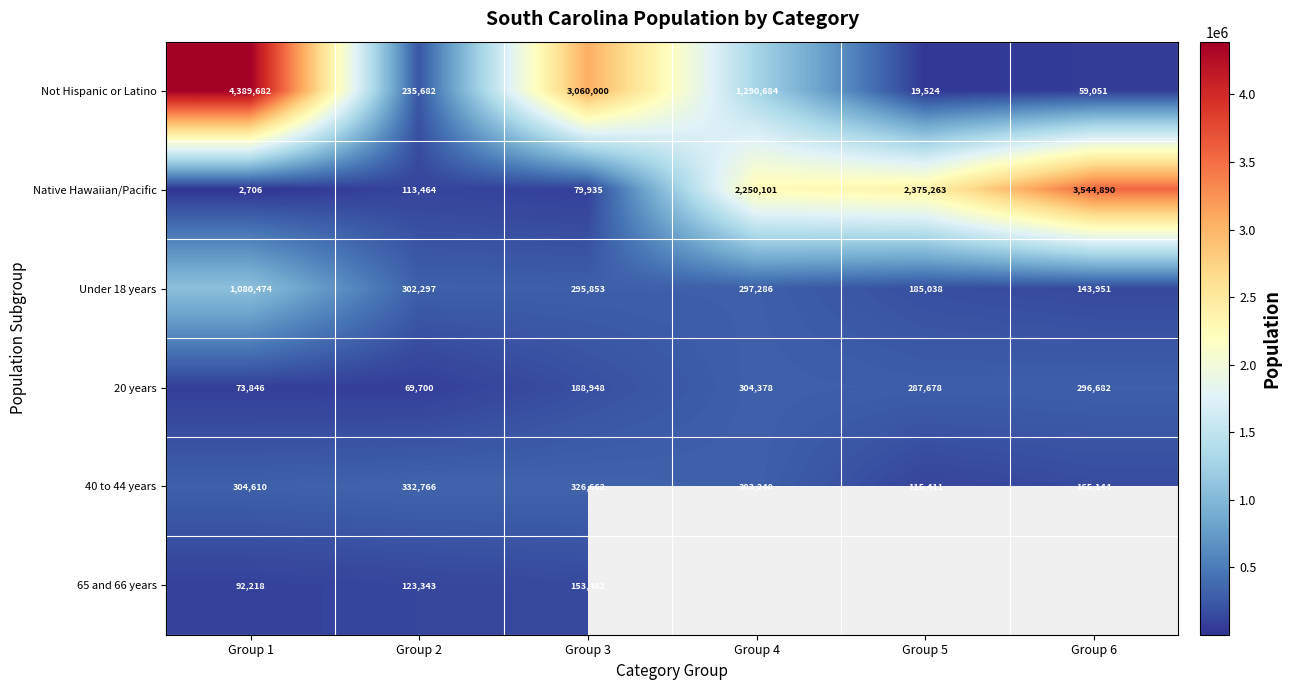

Rank the series at Group 2 from lowest to highest value.

20 years, Native Hawaiian/Pacific, 65 and 66 years, Not Hispanic or Latino, Under 18 years, 40 to 44 years